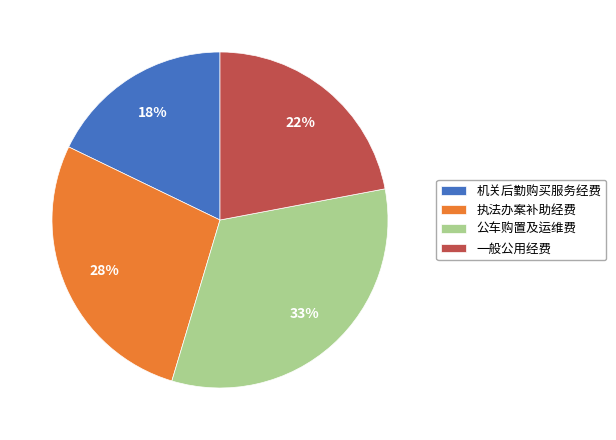

How many segments does this pie chart have?

4